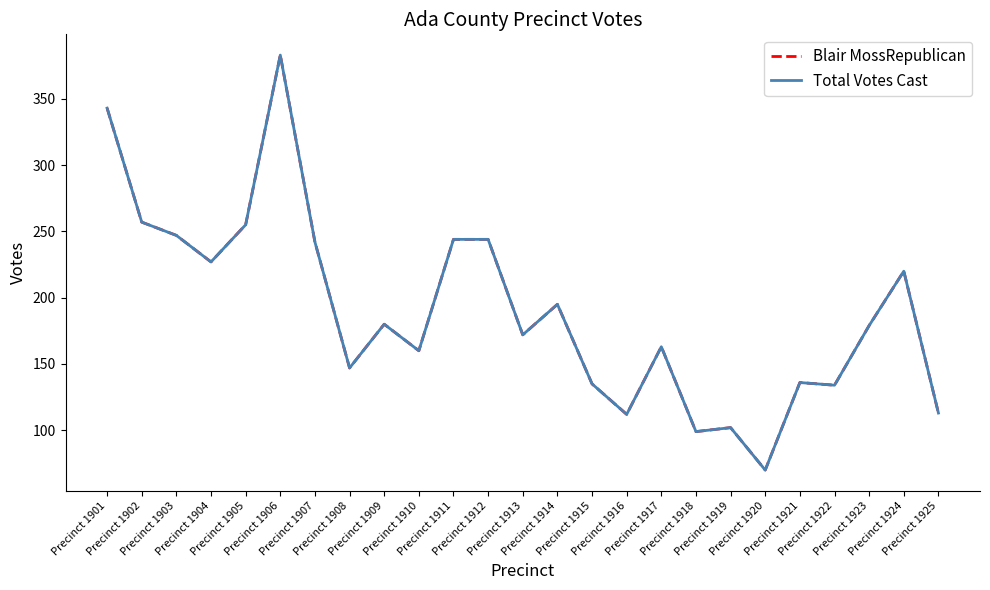

Does the chart display data point markers on the line(s)?

No